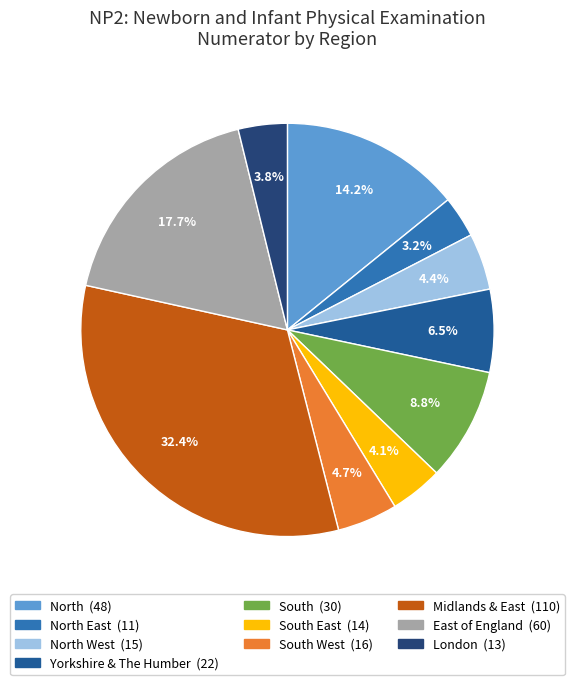

Is there a majority slice in this chart?

No